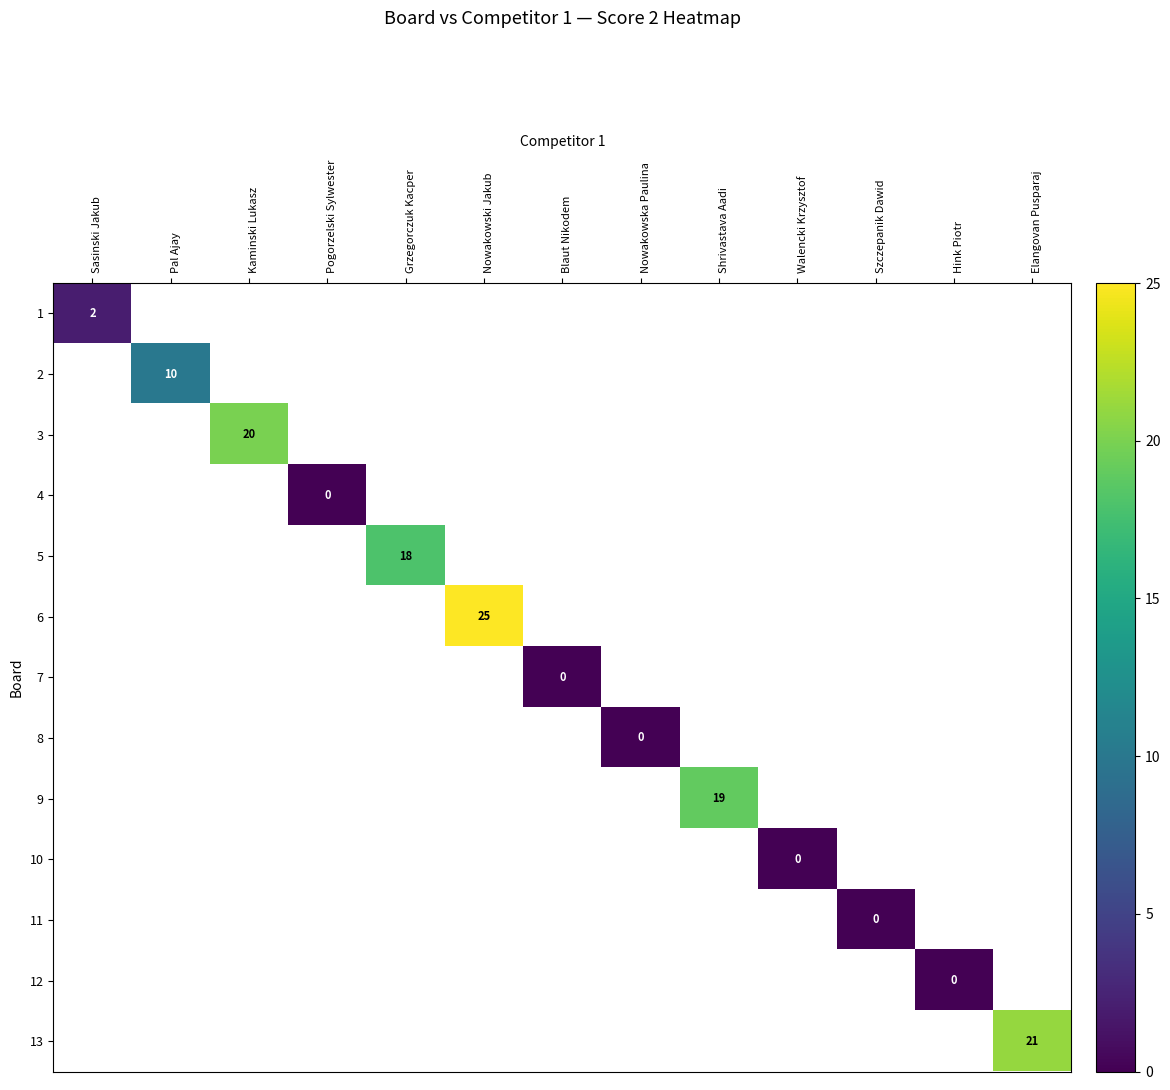

Is it true that 6 equals 25 at Nowakowski Jakub?

True